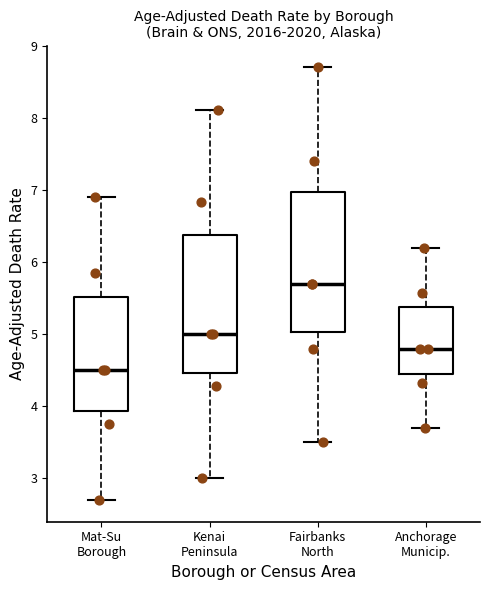

Reading left to right, transcribe this box plot: for each box, give where its median line is, the range the box spans, and where its two whiskers end, as read against the y-axis. The values are not printed on the chart, so give them approximately, as read against the axis.

Mat-Su Borough: median 4.5, box 3.9 to 5.5, whiskers 2.7 to 6.9
Kenai Peninsula: median 5.0, box 4.5 to 6.4, whiskers 3.0 to 8.1
Fairbanks North: median 5.7, box 5.0 to 7.0, whiskers 3.5 to 8.7
Anchorage Municip.: median 4.8, box 4.4 to 5.4, whiskers 3.7 to 6.2